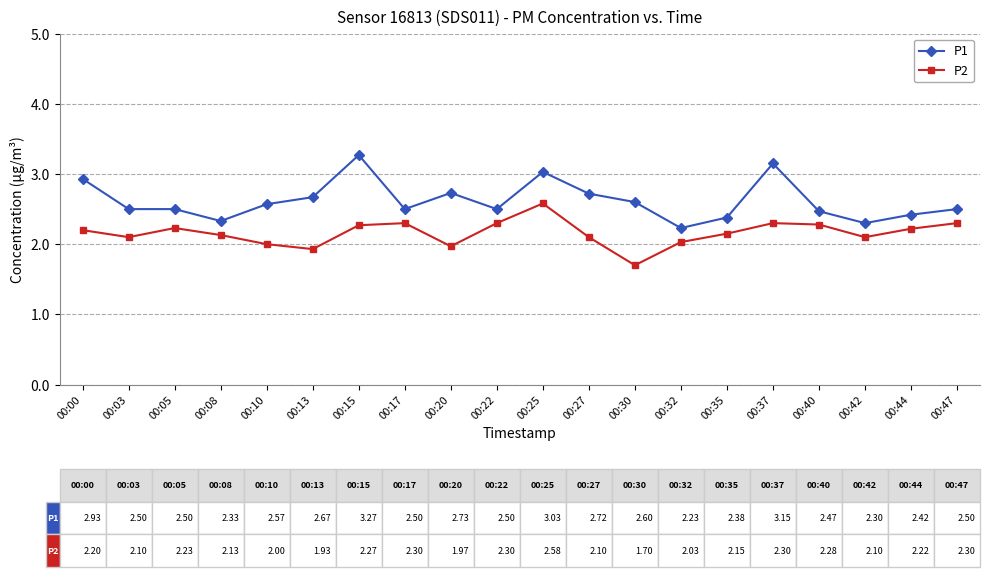

What is the difference between the second highest and second lowest values in the P2 series?

0.4